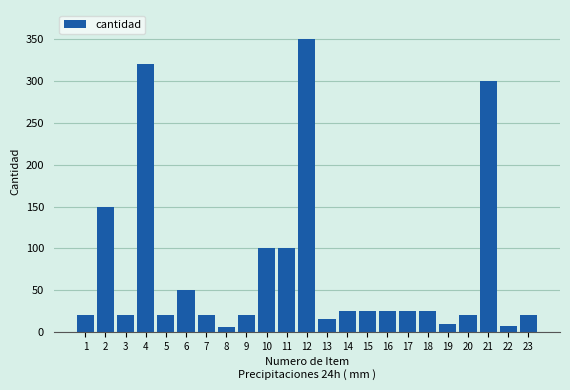

What is the ratio of the value at 7 to the value at 14?

0.8